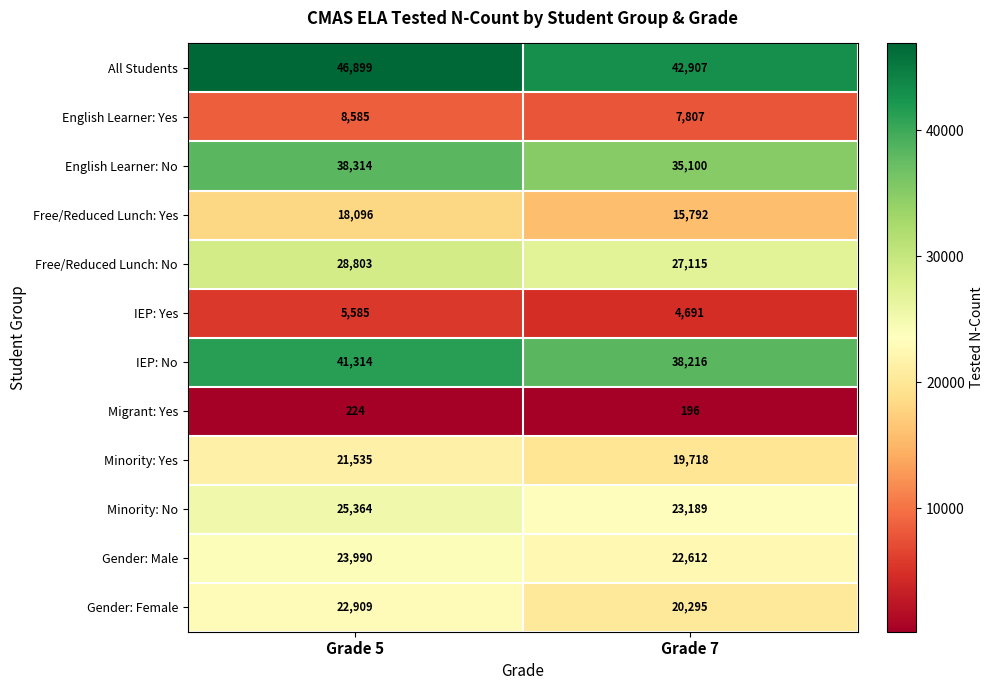

What is the smallest value displayed?

196